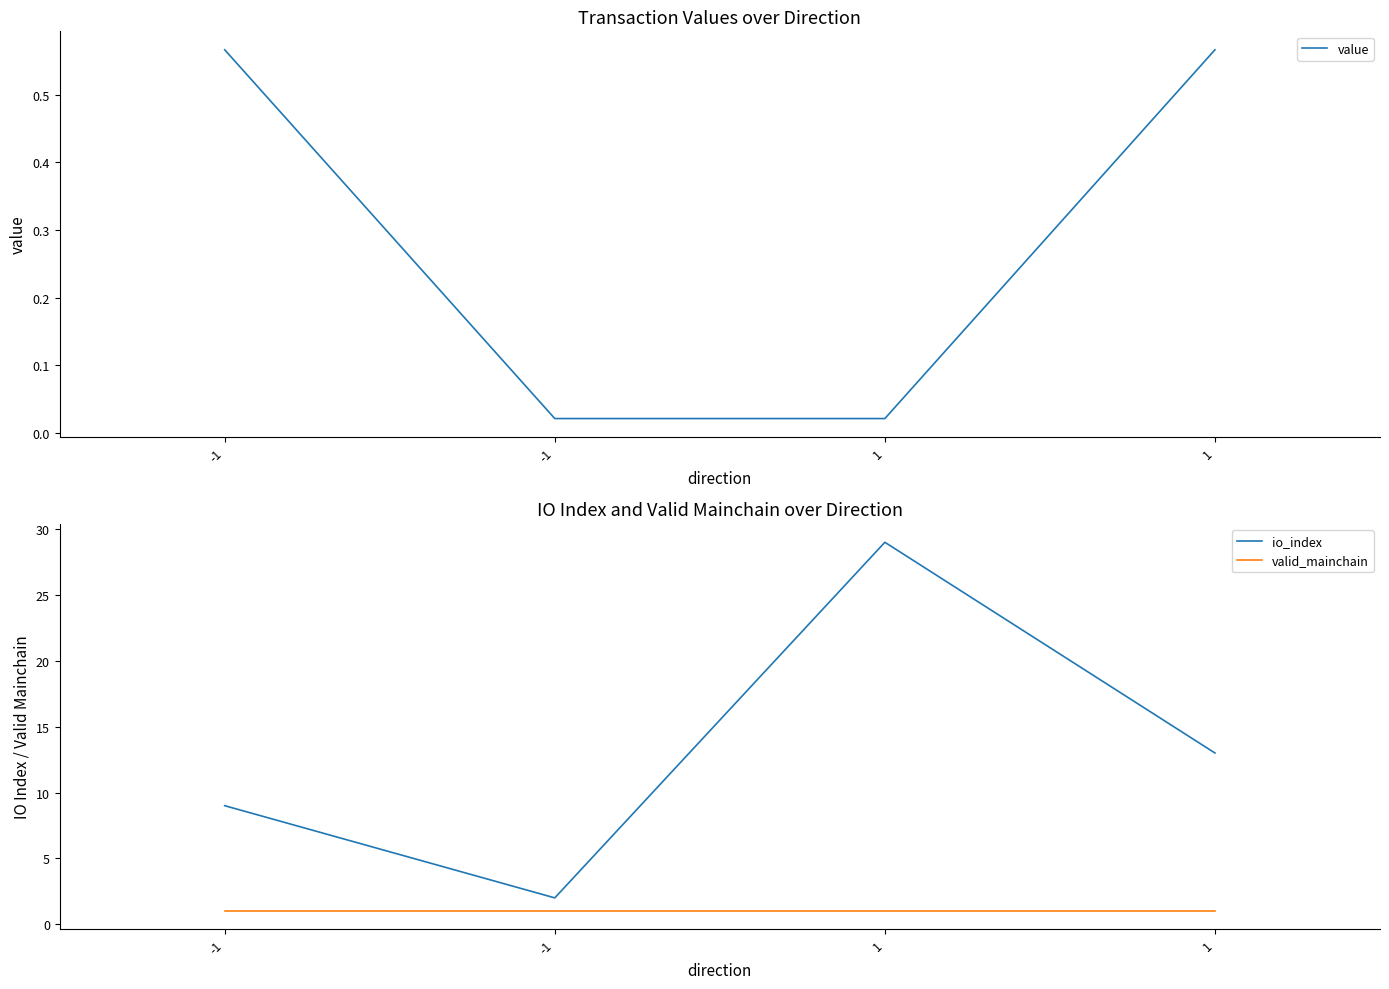

Does the chart display data point markers on the line(s)?

No